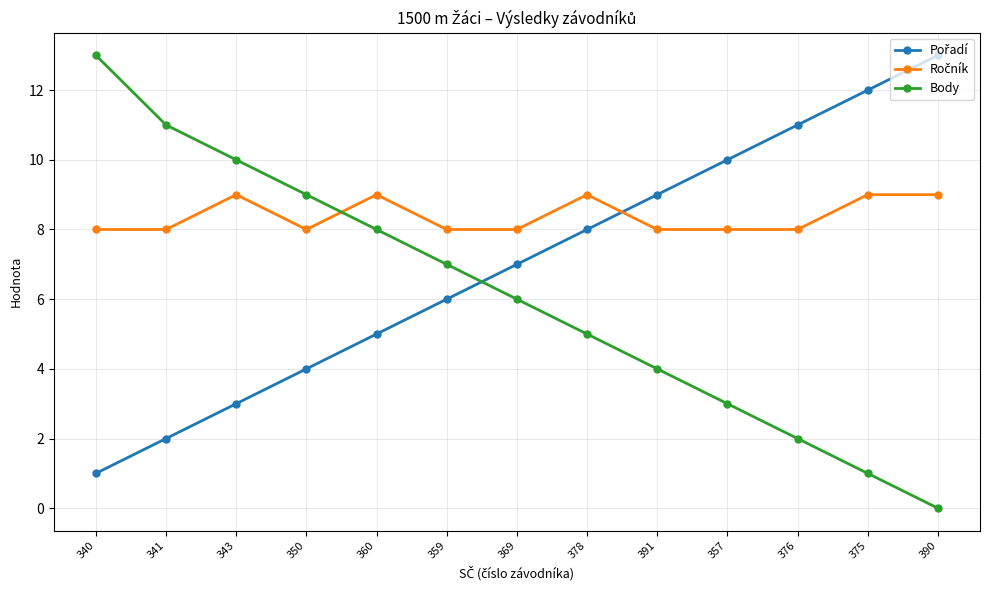

The value of Body at 378 is 5. True or false?

True